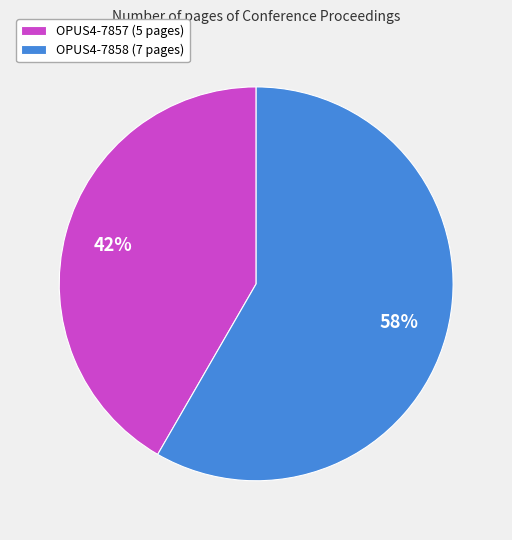

What percentage is the OPUS4-7857 slice, to the nearest percent?

42%